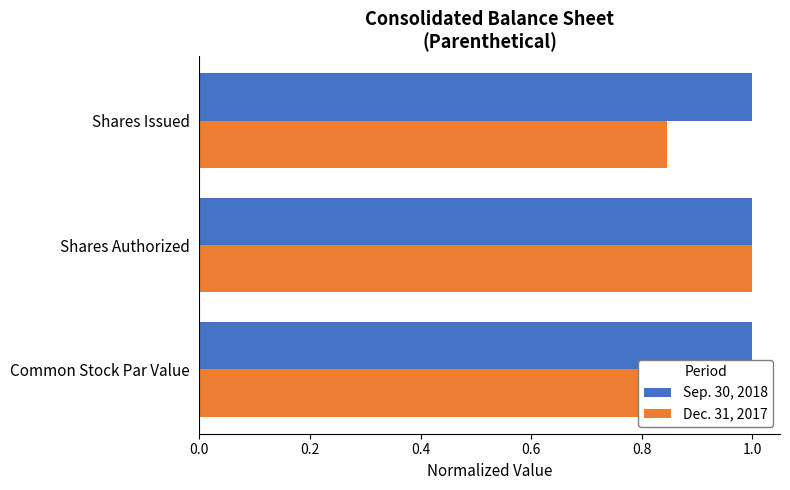

Does the chart contain any negative values?

No